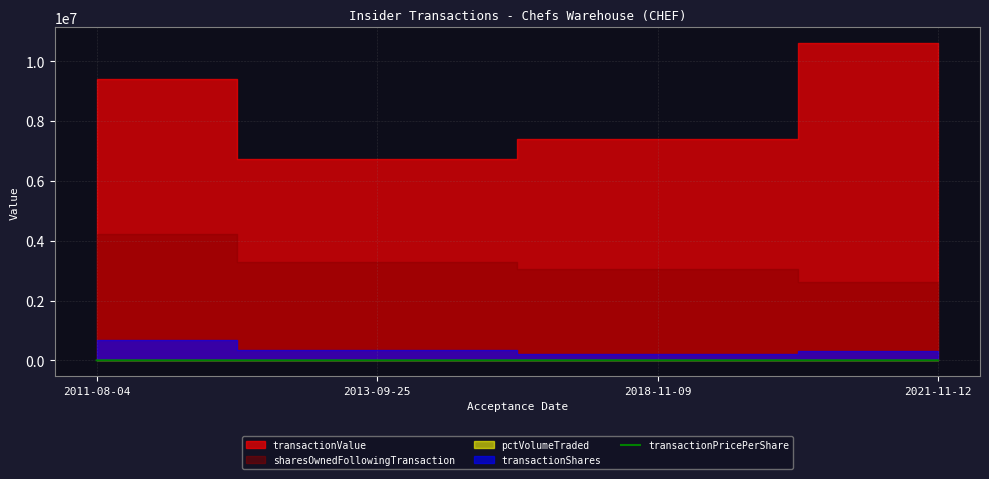

What position from the left is 2018-11-09?

3